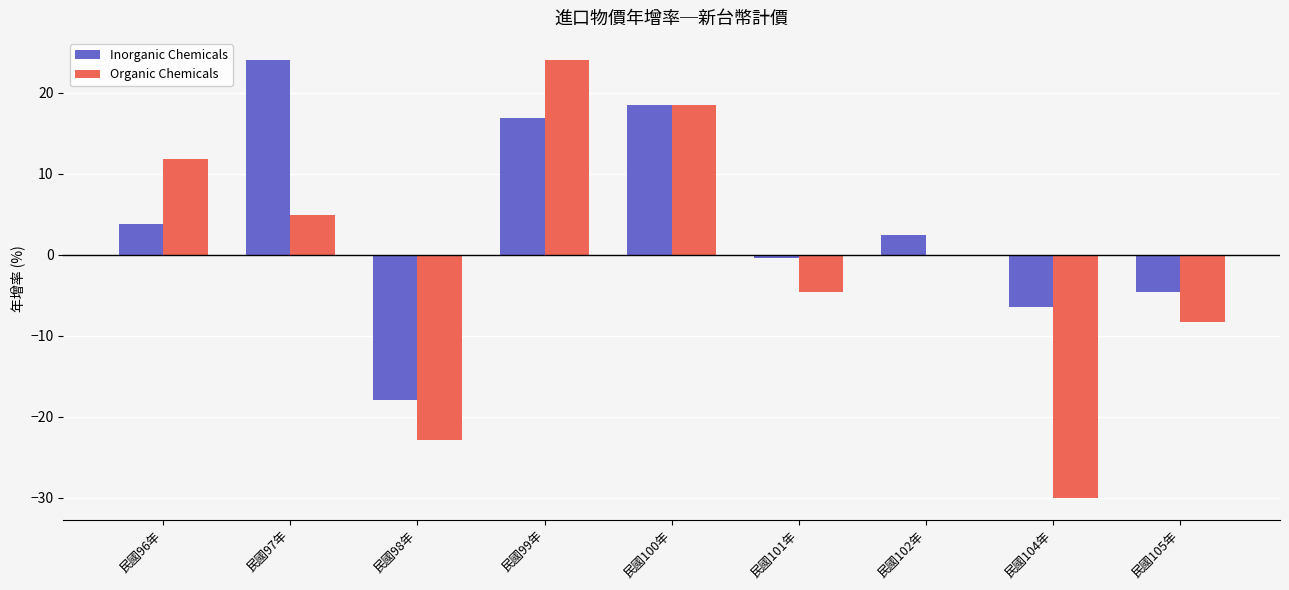

Between 民國96年 and 民國97年, which series saw the biggest shift?

Inorganic Chemicals